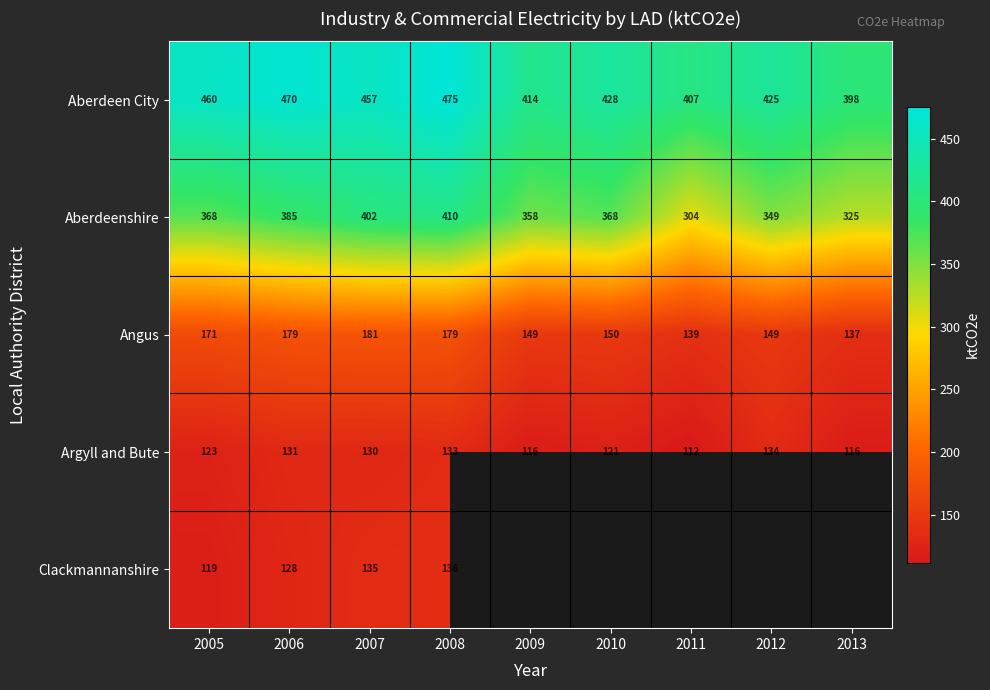

At how many categories does at least one series exceed 402?

8